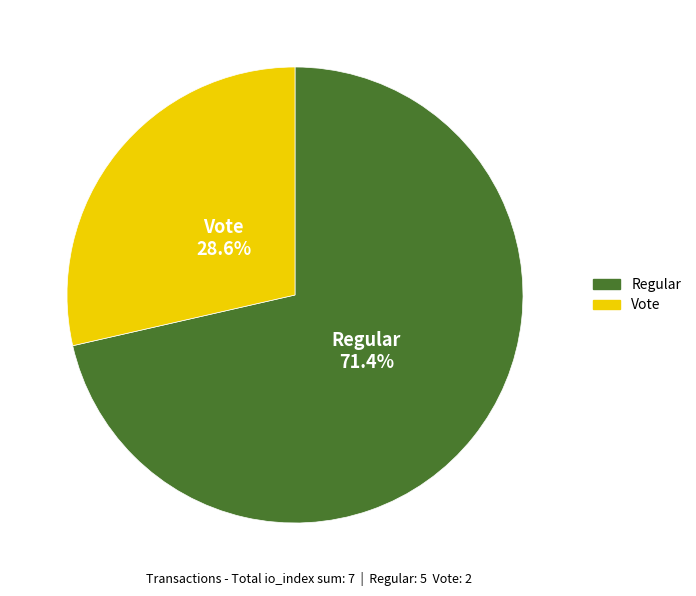

Does any single category account for the majority?

Yes